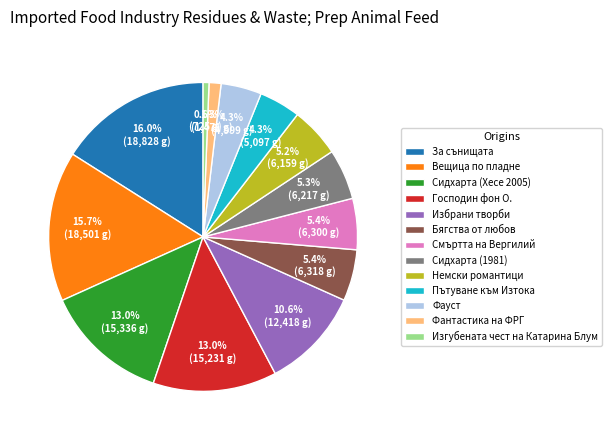

Which category has the smallest portion of the pie?

Изгубената чест на Катарина Блум